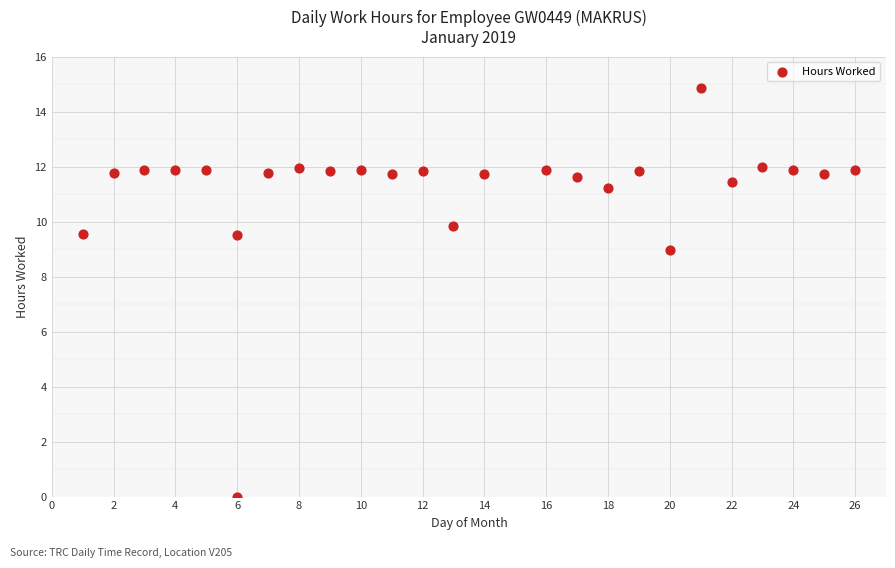

What Y value in the scatter plot is closest to 7?

9.0